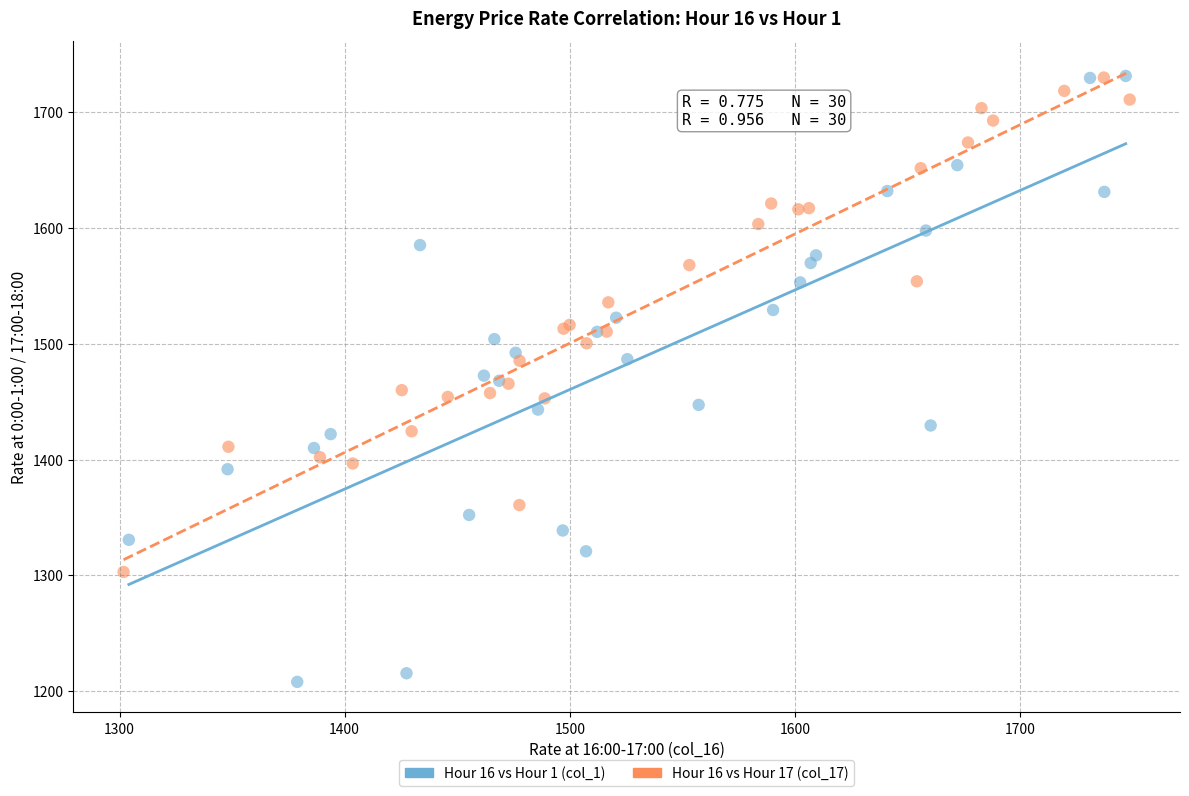

Which series has the widest spread of Y values?

Hour 16 vs Hour 1 (col_1)